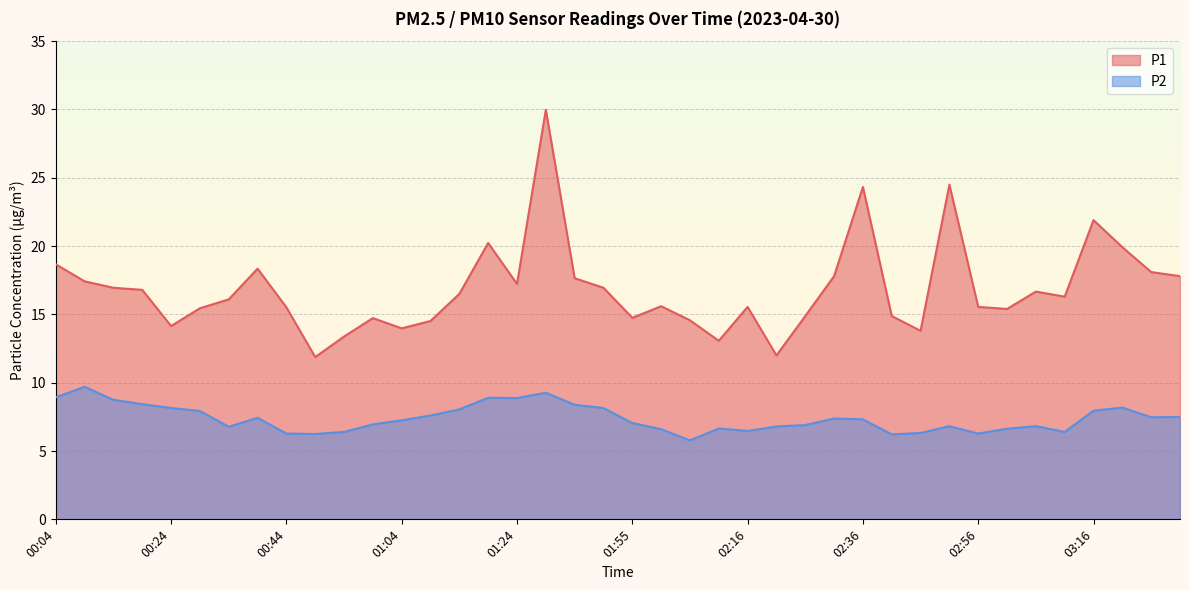

Which category has the highest value across all series?

01:29